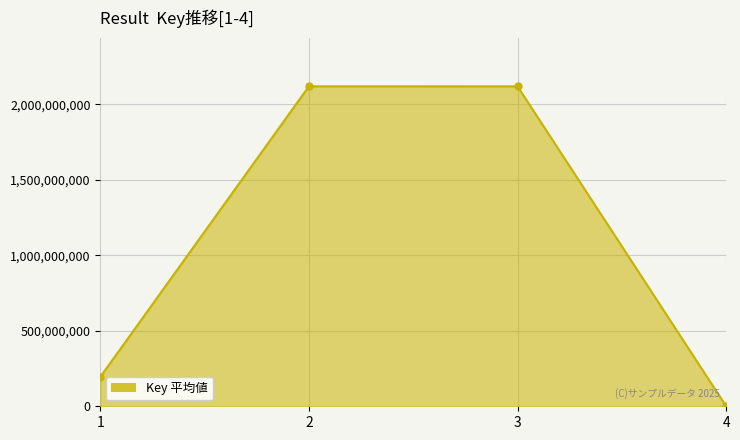

Which has a higher value, 4 or 1?

1